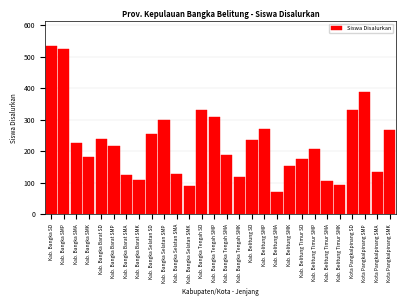

What is the label of the 6th bar from the left?

Kab. Bangka Barat SMP